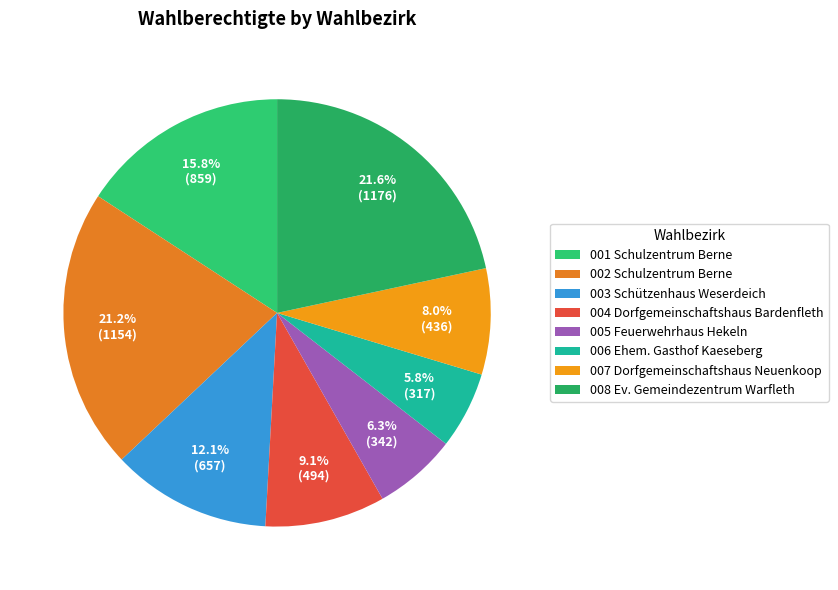

To the nearest percent, what percentage of the pie is 008 Ev. Gemeindezentrum Warfleth?

22%